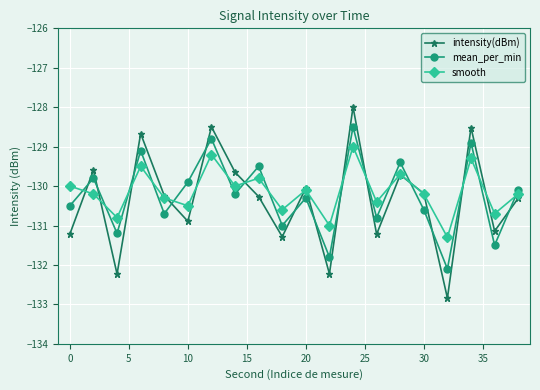

At how many categories does at least one series exceed -132?

20